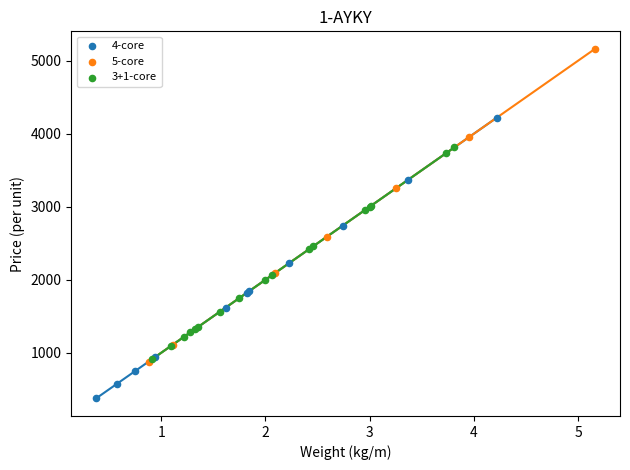

Which series has the widest spread of Y values?

5-core